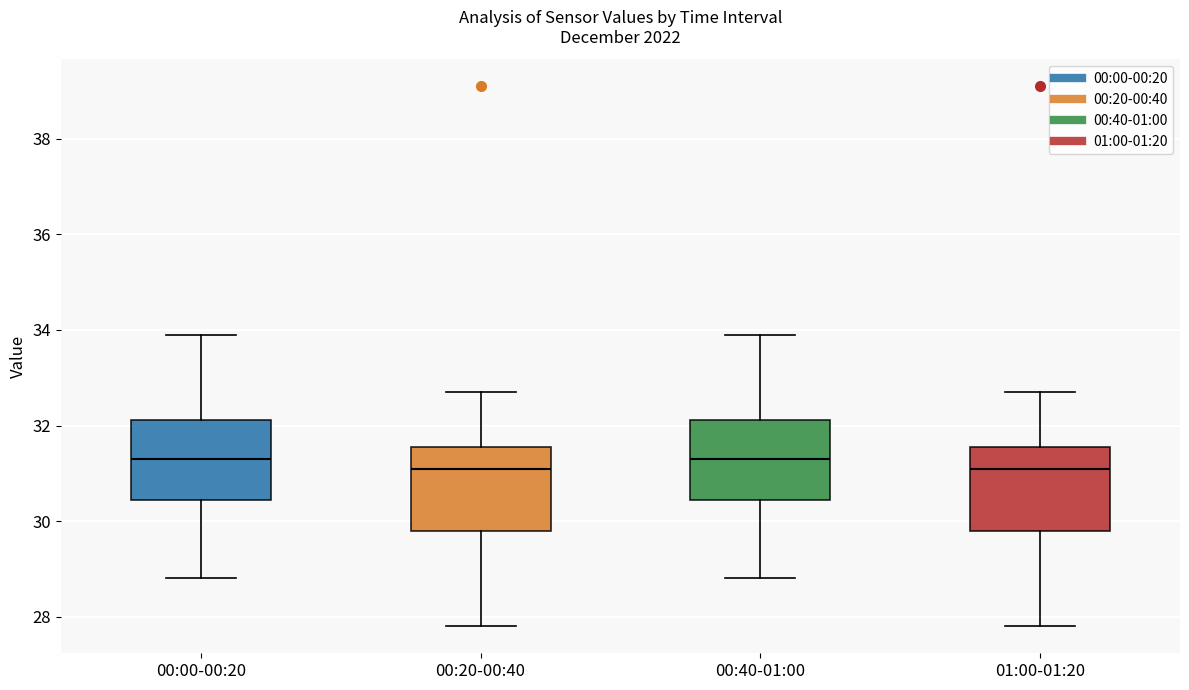

Where does the upper whisker of the box for 00:40-01:00 end on the y-axis? The values are not printed on the chart, so give them approximately, as read against the axis.

34.0